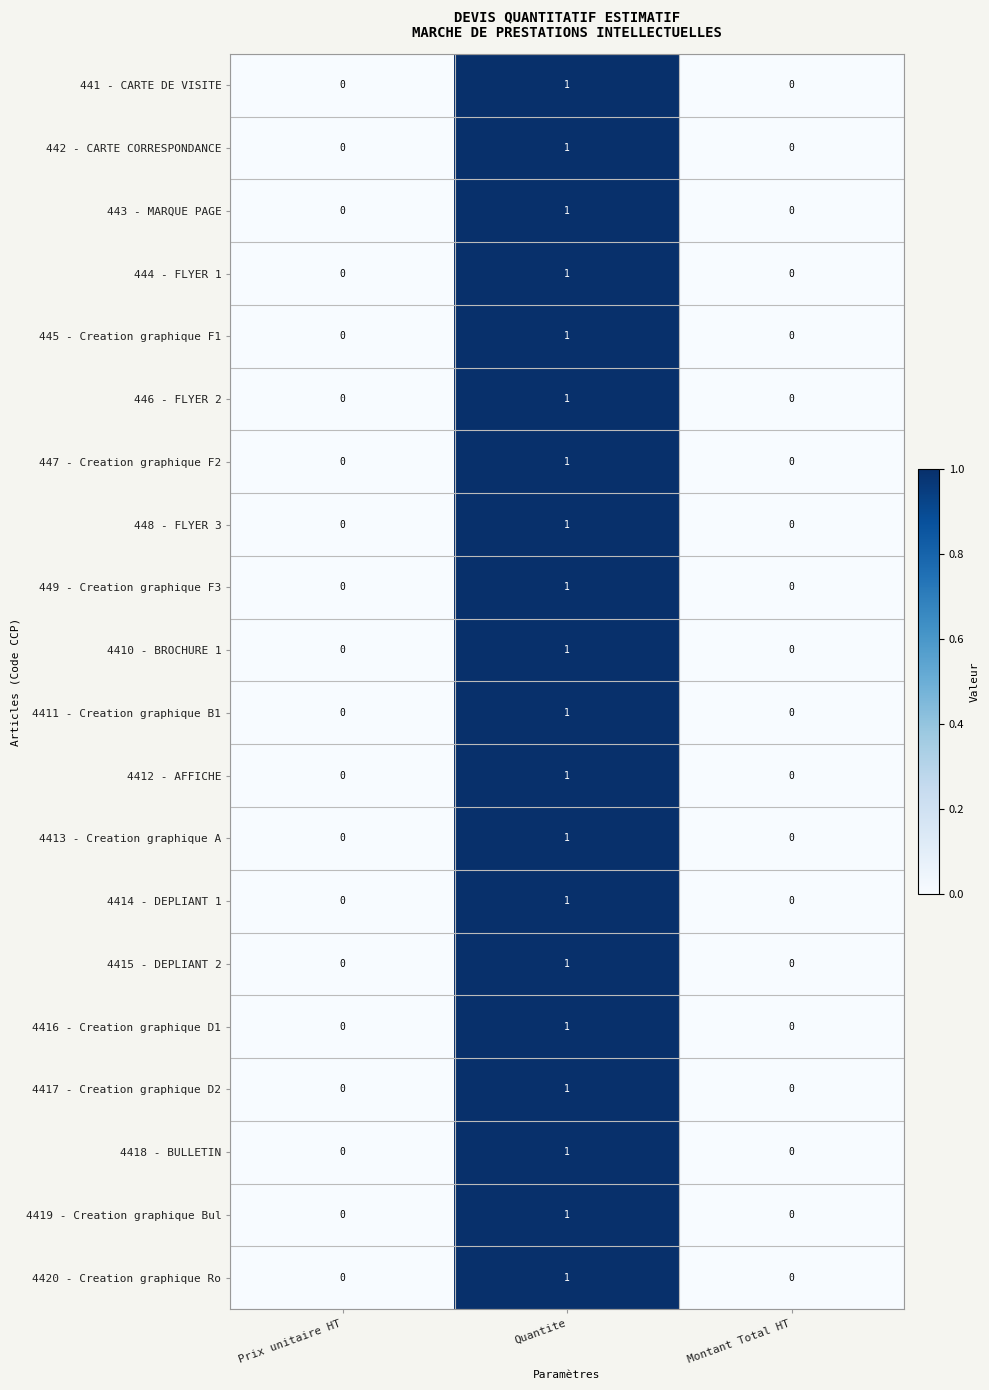

The 4412 - AFFICHE series shows 0 at Montant Total HT. True or false?

True